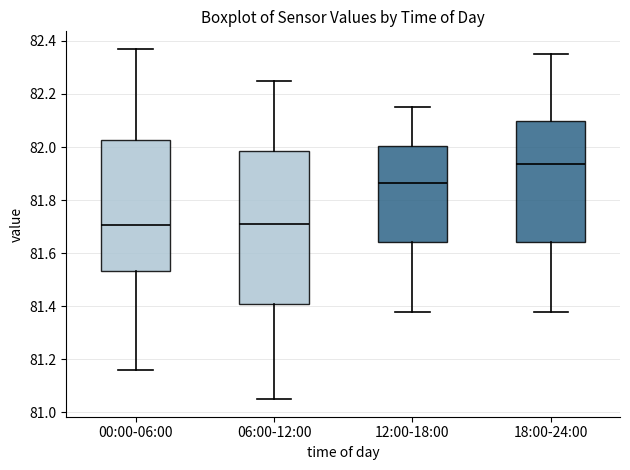

Where does the upper whisker of the box for 06:00-12:00 end on the y-axis? The values are not printed on the chart, so give them approximately, as read against the axis.

82.26